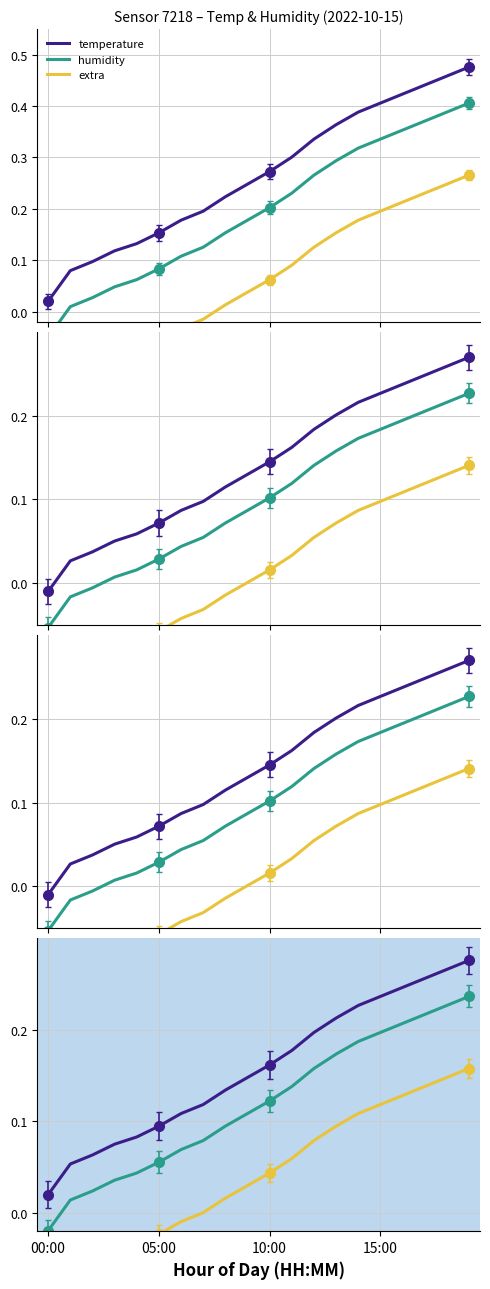

Is it true that humidity equals 0.1 at 8?

True